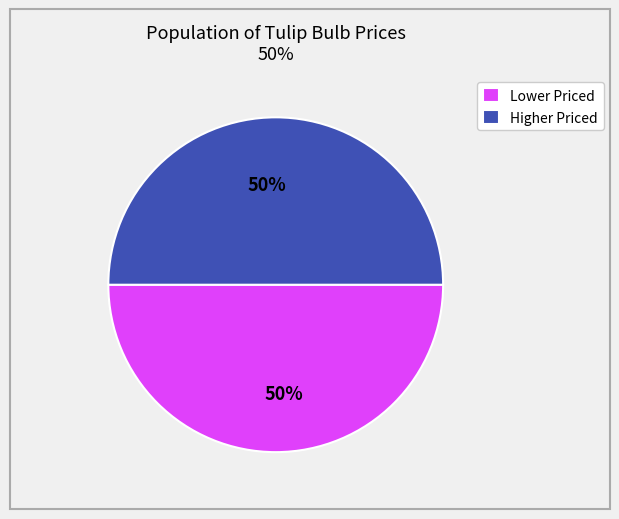

What is the ratio of the value at Lower Priced to the value at Higher Priced?

1.0